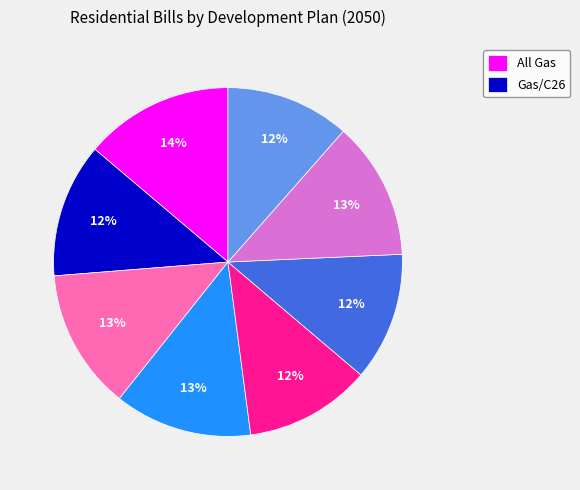

Is there a majority slice in this chart?

No